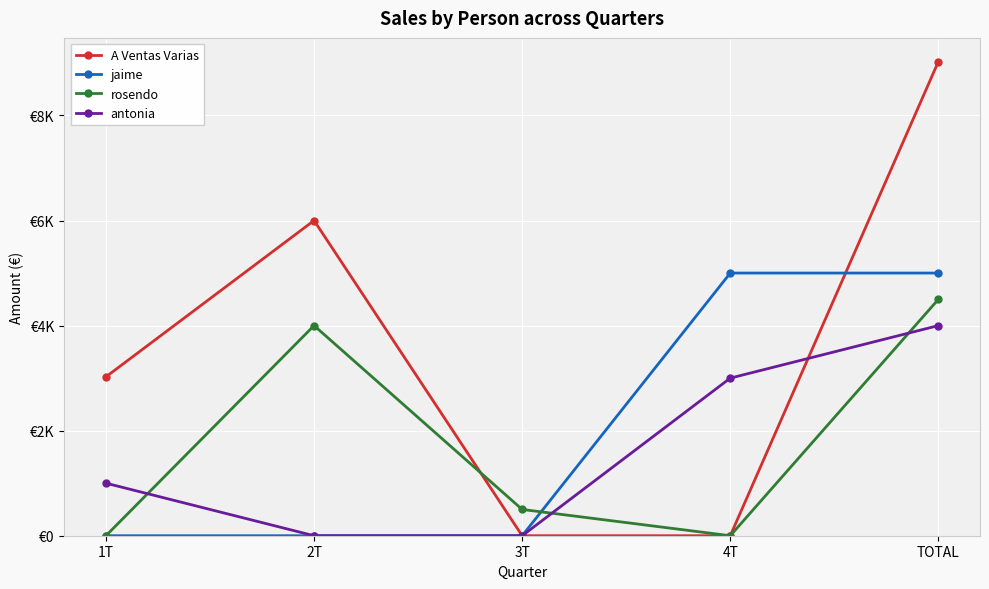

Does the chart have visible grid lines?

Yes